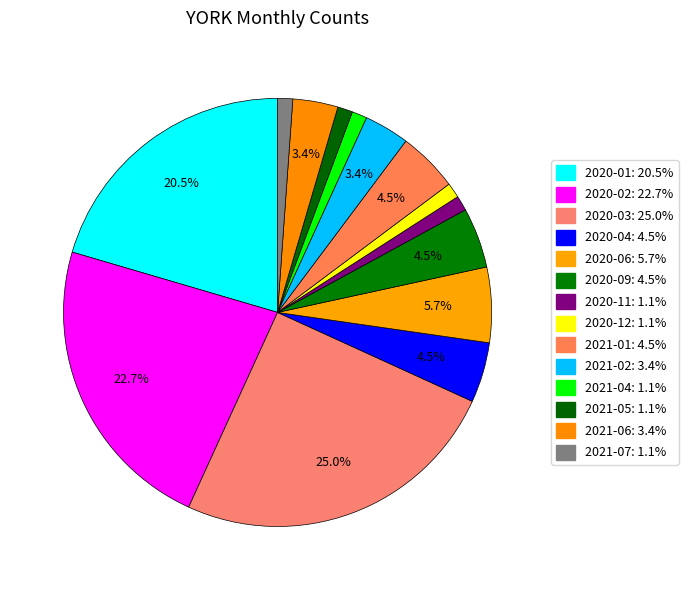

What is the ratio of the value at 2021-06 to the value at 2021-04?

3.0